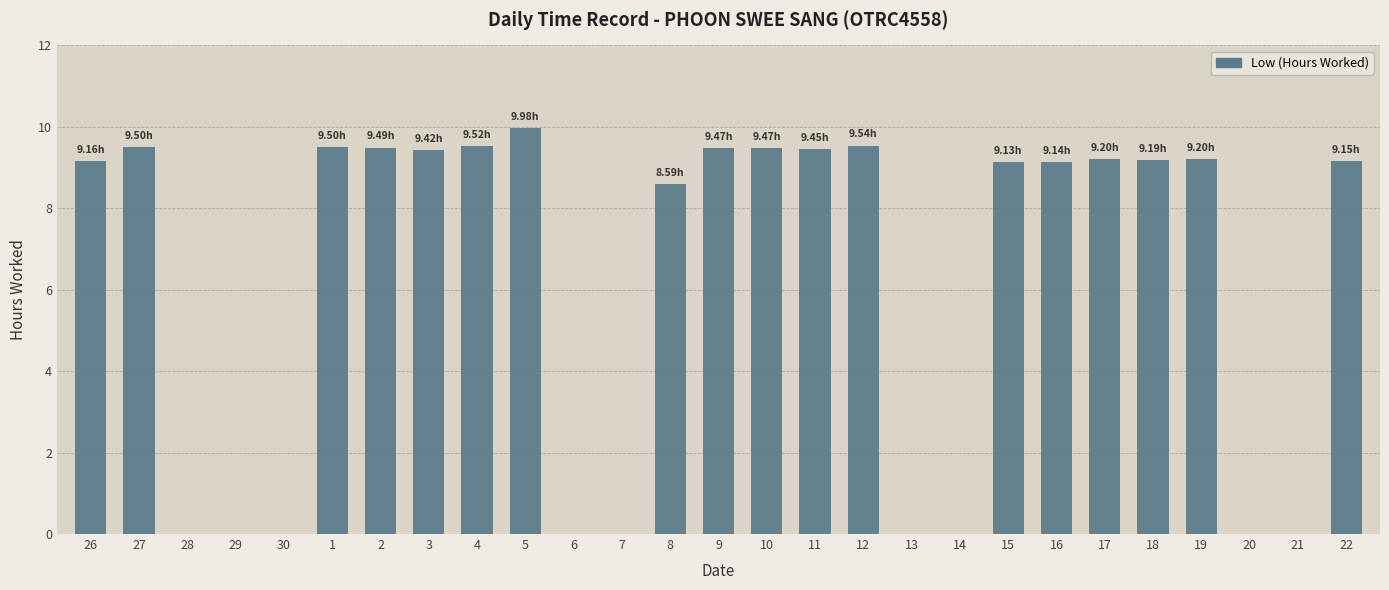

What is the sum of all values?

168.1